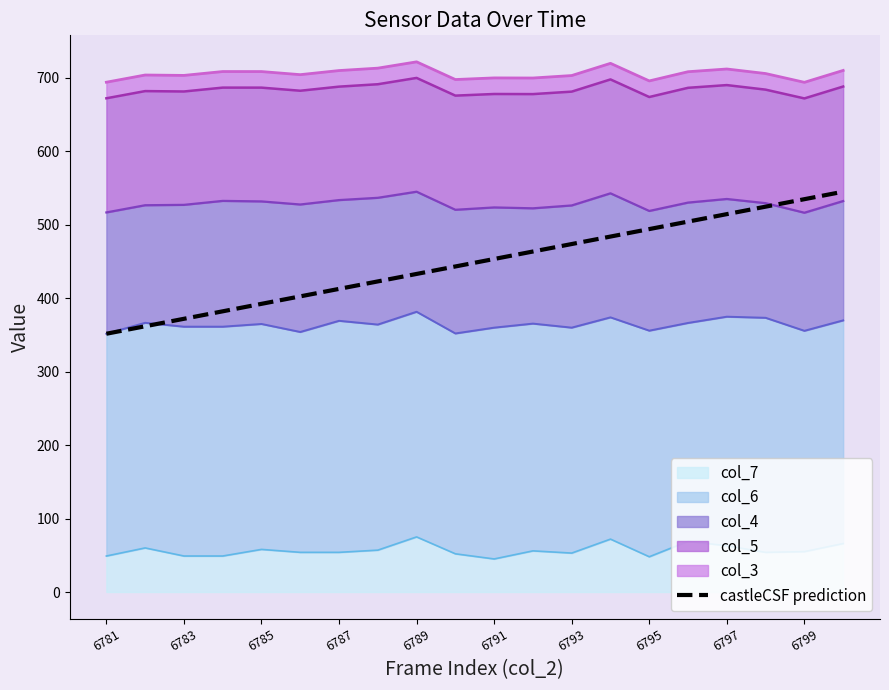

What is the change in value from 6783 to 6799?

+162.8